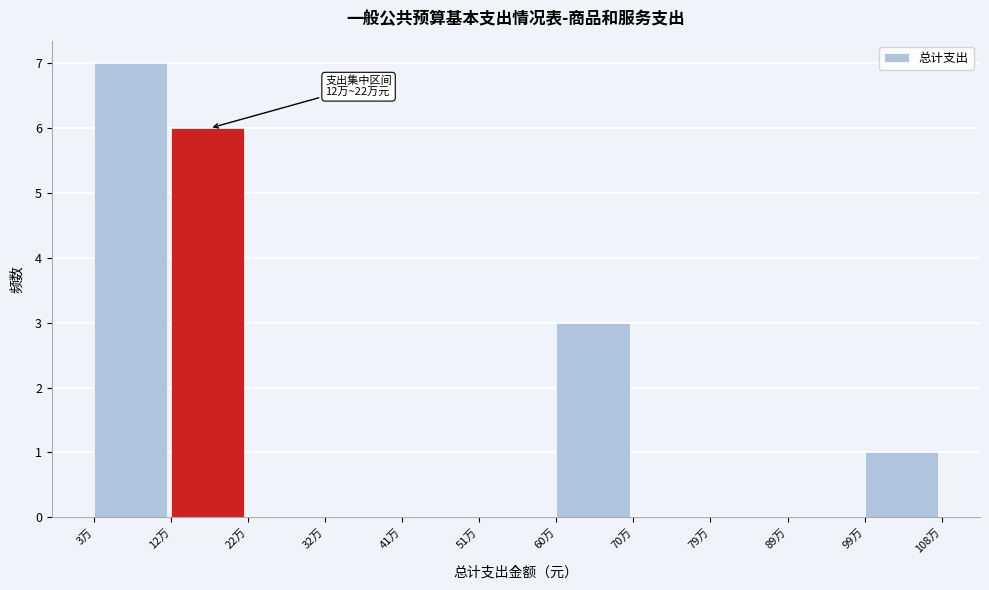

Reading left to right, transcribe all the data shown in this chart.

3万=7	12万=6	22万=0	32万=0	41万=0	51万=0	60万=3	70万=0	79万=0	89万=0	99万=1